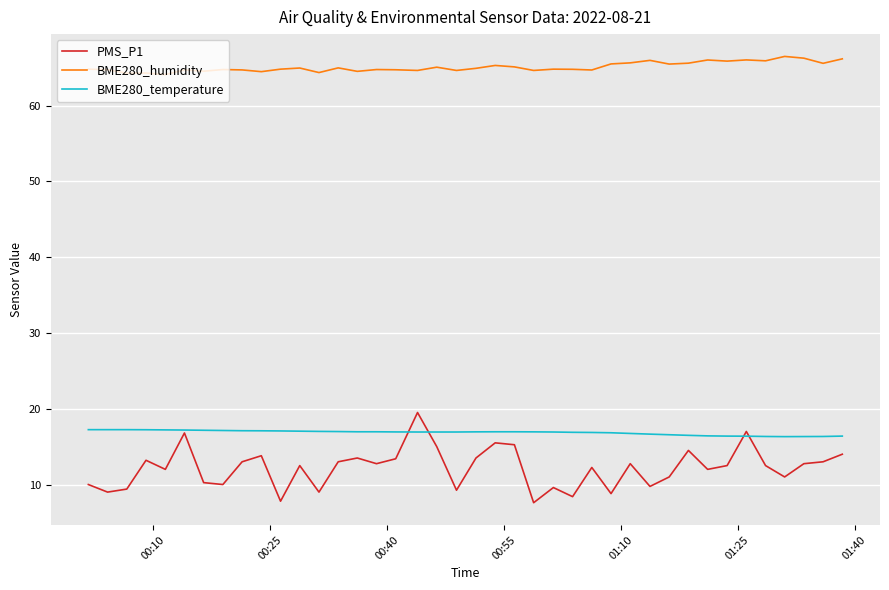

True or false: BME280_humidity and PMS_P1 cross at least once.

False